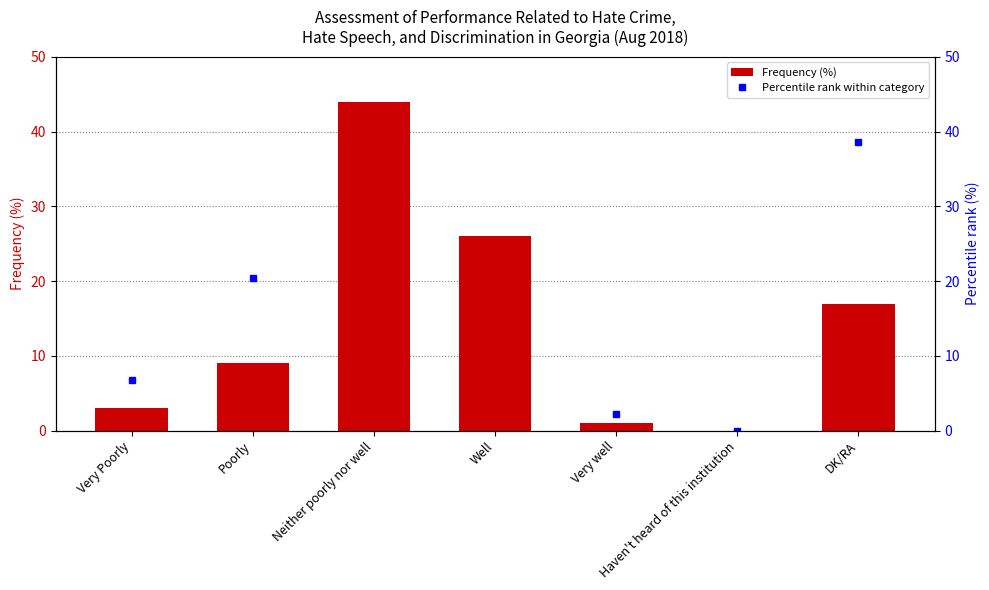

How many data points does each series have?

7